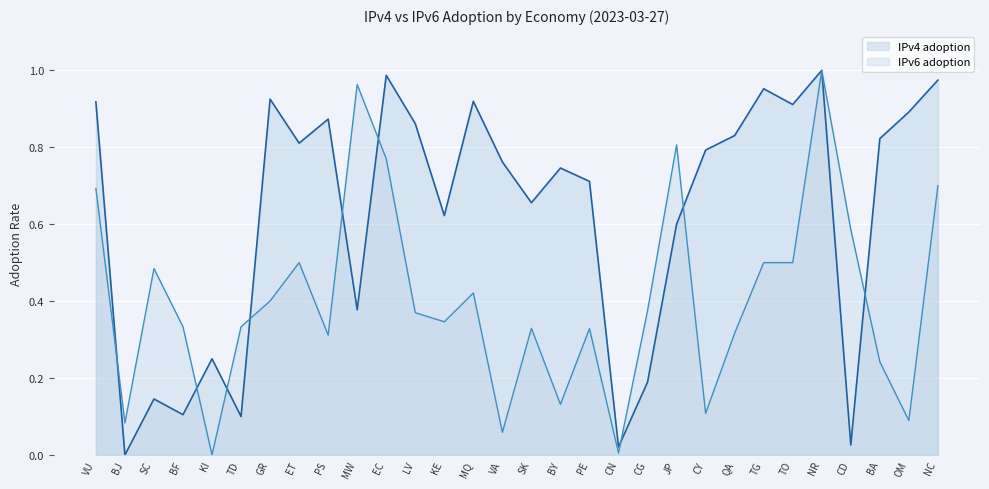

What position from the left is MQ?

14